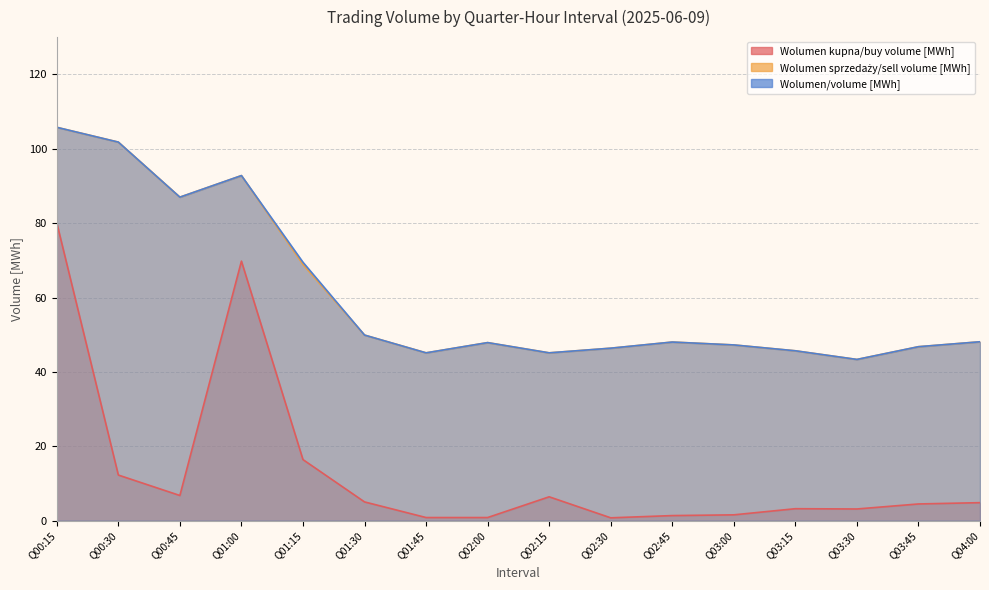

Does the chart have visible grid lines?

Yes